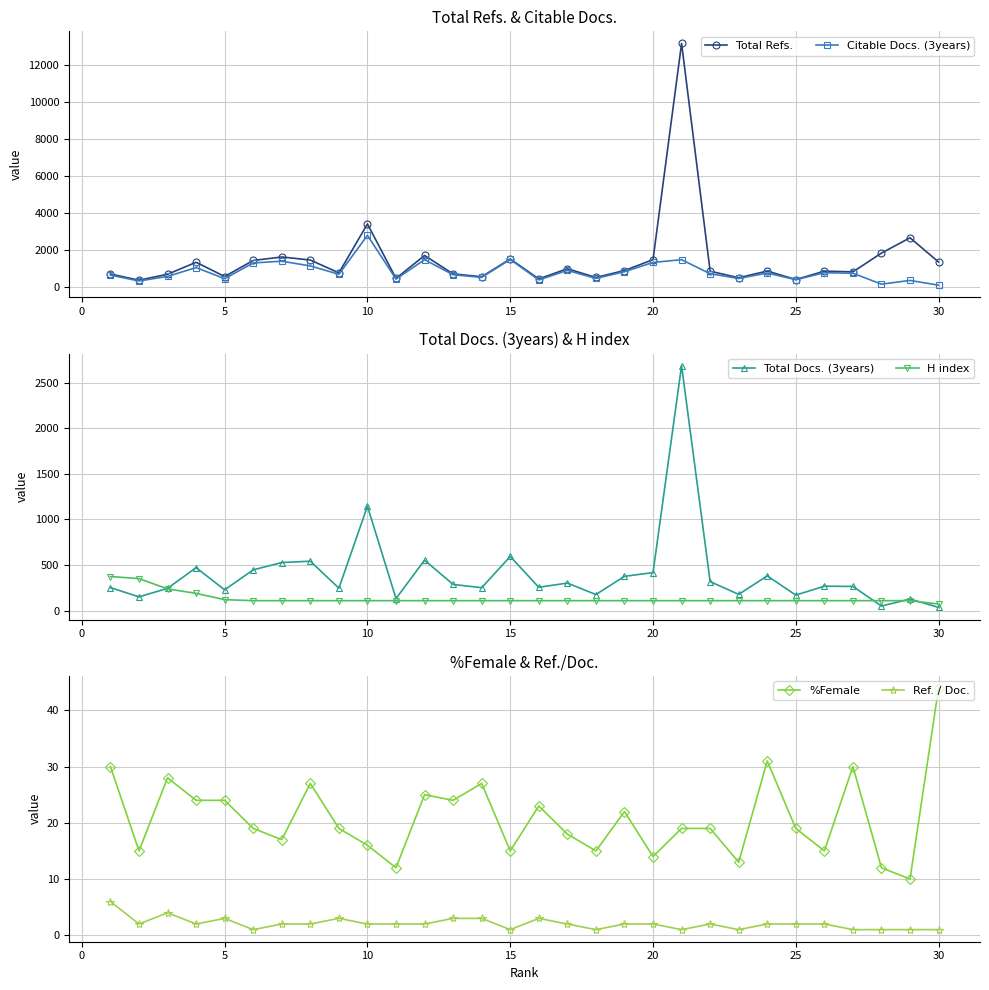

The value of Total Refs. at 15 is 1502. True or false?

True